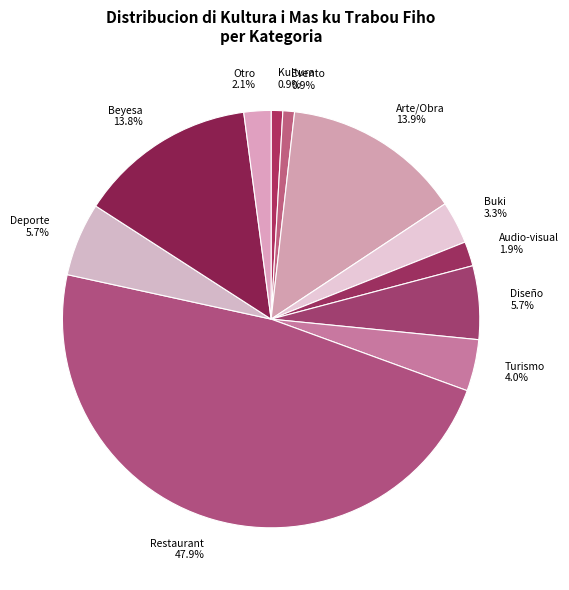

How many slices are in this pie chart?

11